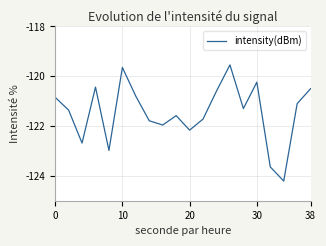

What is the difference between the maximum and minimum values?

4.7